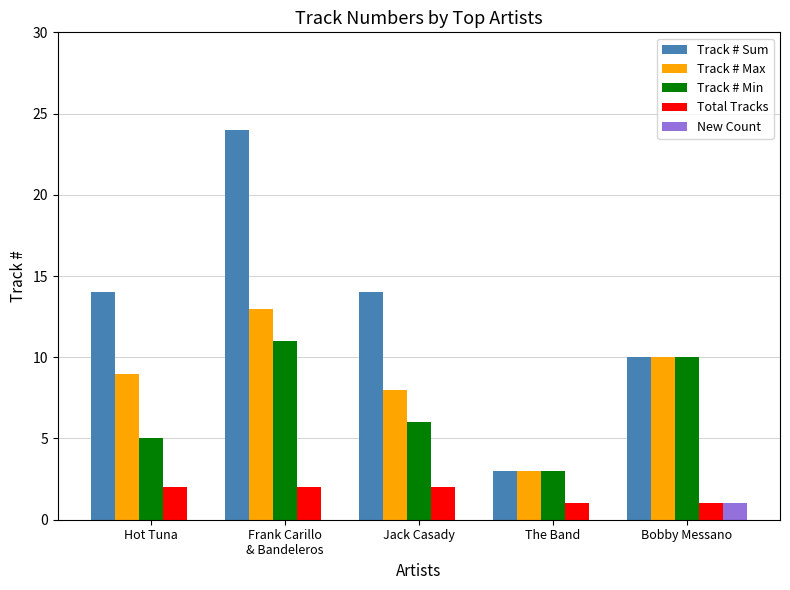

The New Count series shows 0 at Frank Carillo
& Bandeleros. True or false?

True